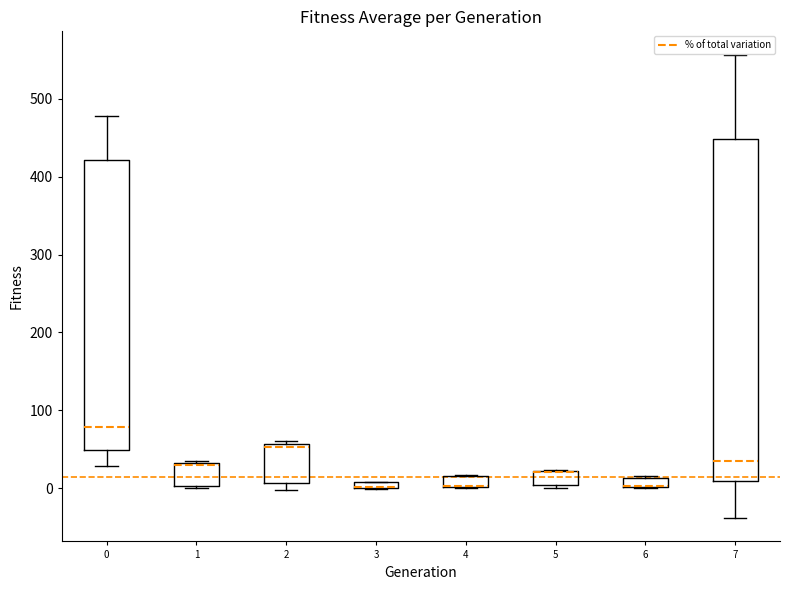

Comparing the boxes themselves (not the whiskers), which one is the tallest?

7